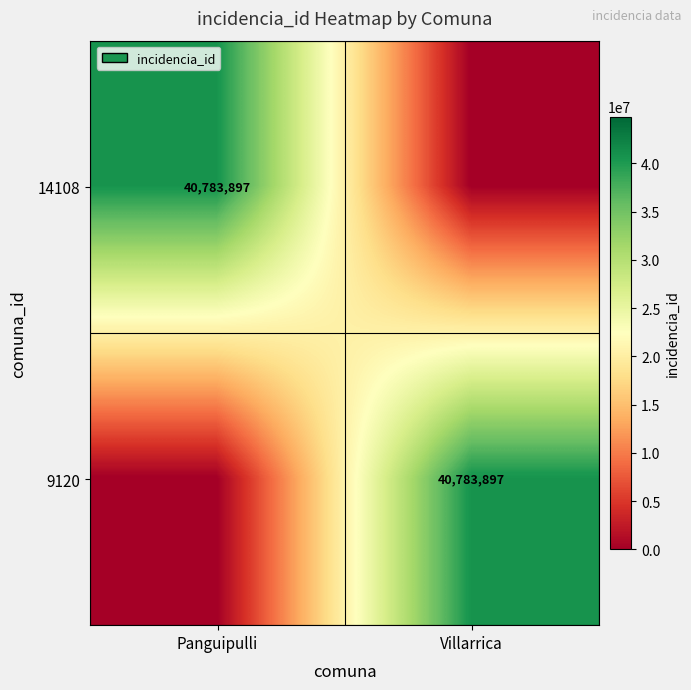

The value of 9120 at Villarrica is 22238688. True or false?

False